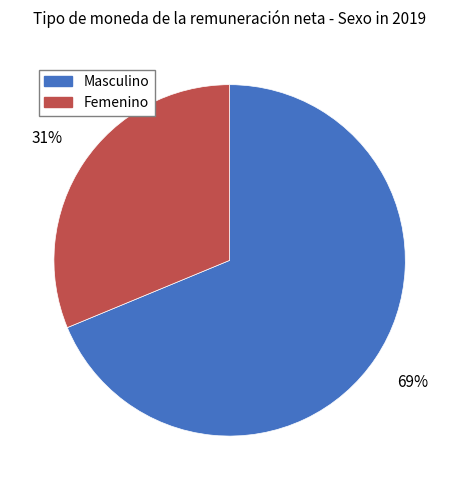

How many segments does this pie chart have?

2